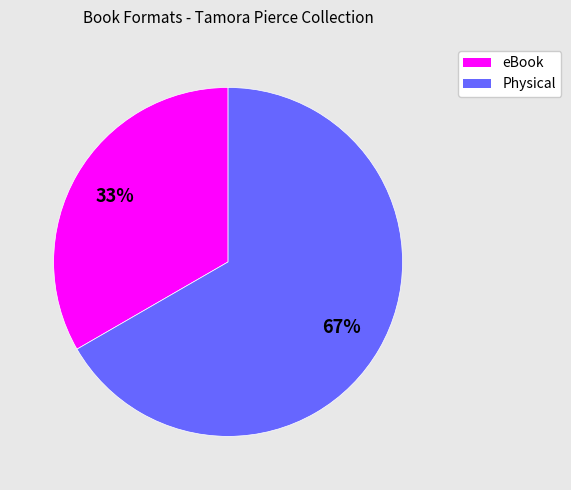

How many slices are in this pie chart?

2